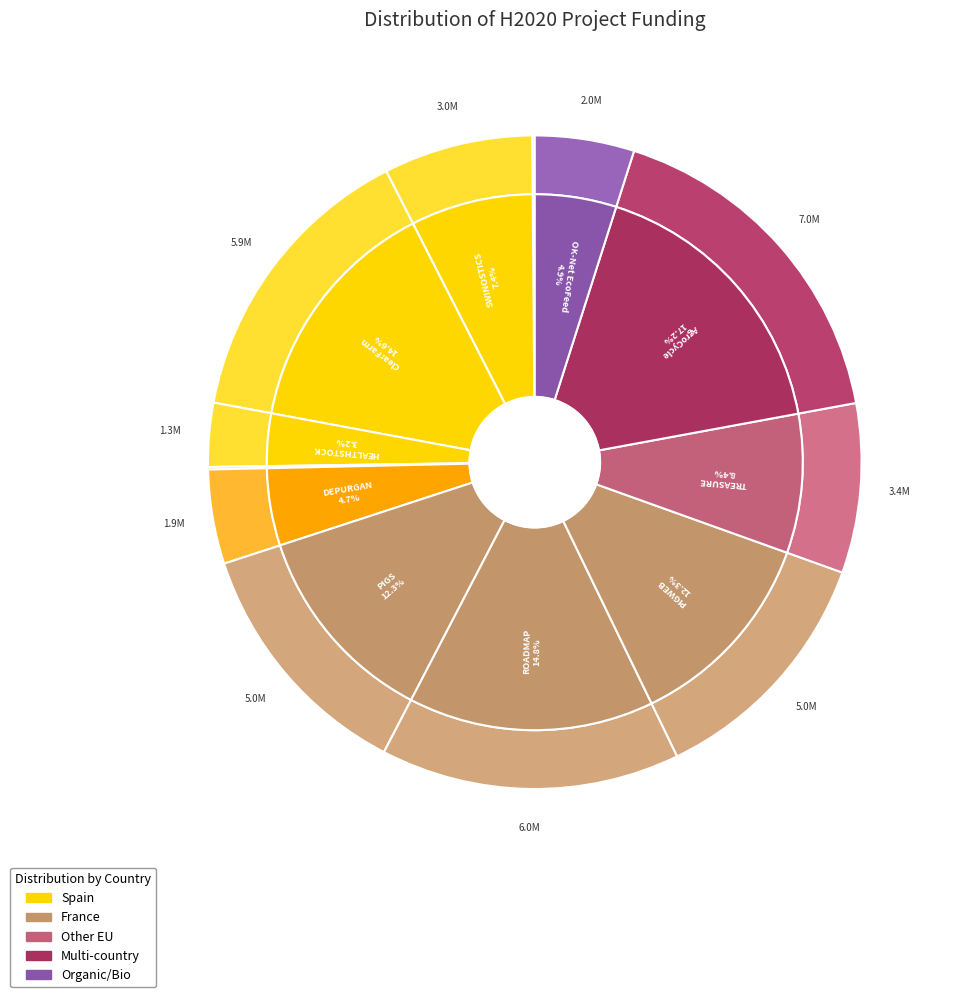

Which has a higher value, SWINOSTICS or ClearFarm?

ClearFarm